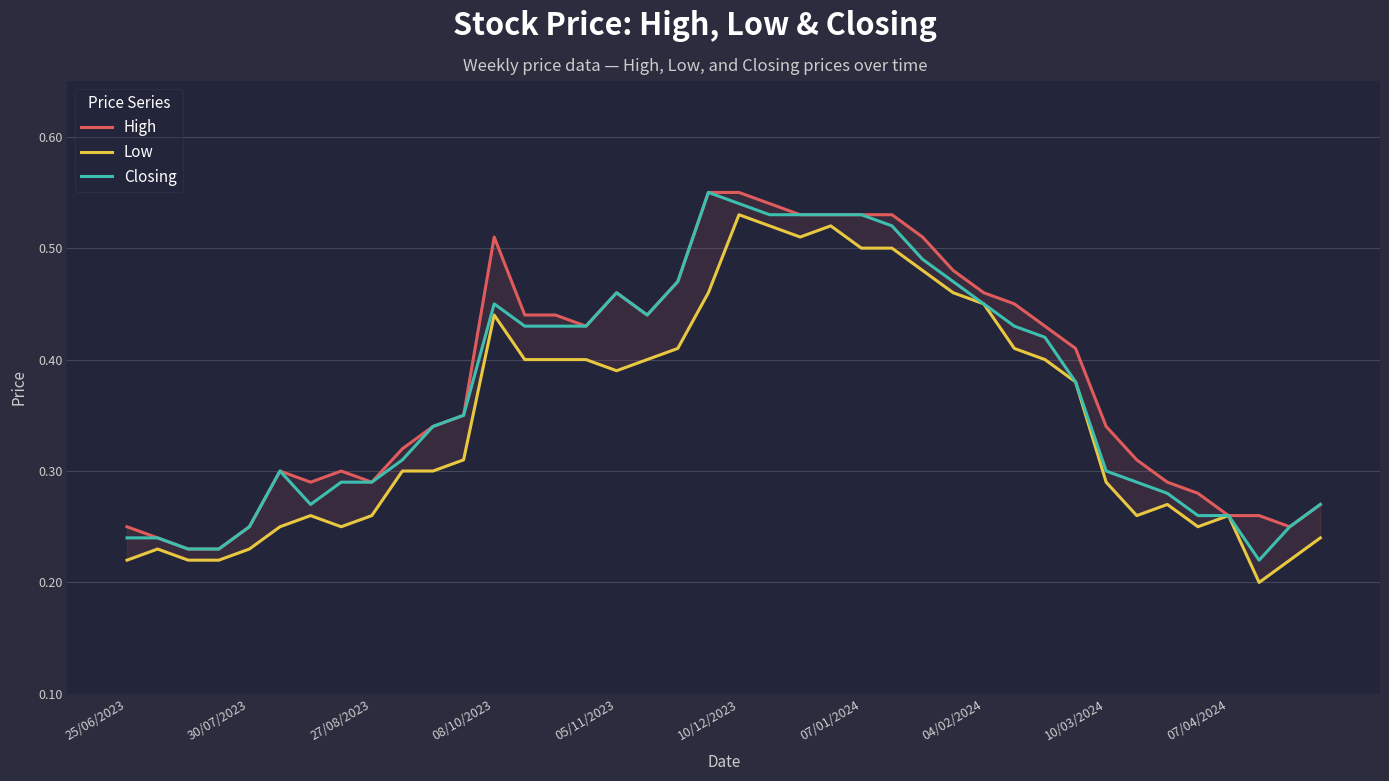

True or false: Low has more than 0 points higher than both neighbors.

True